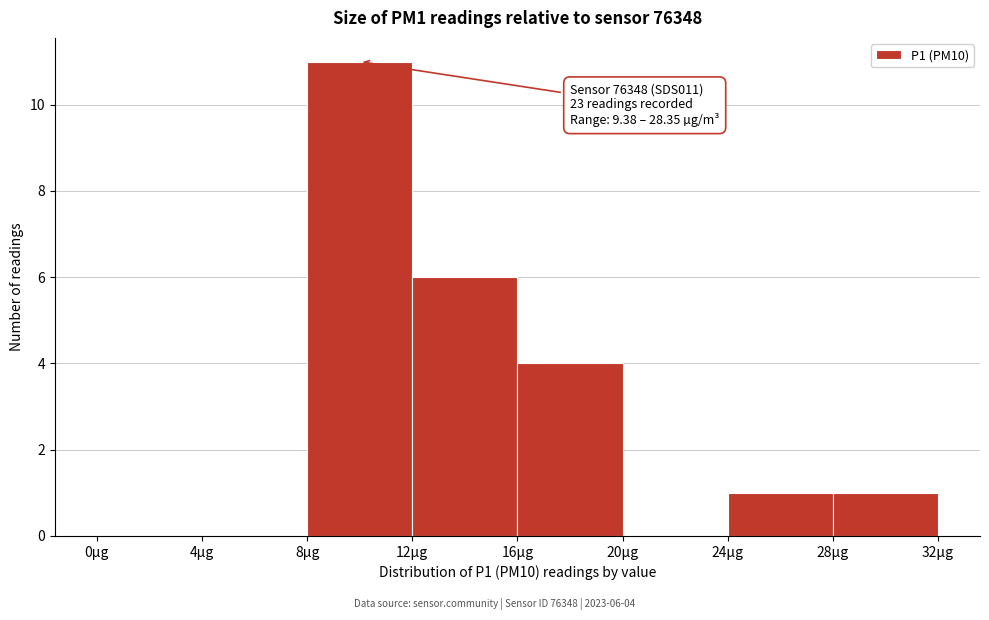

Over which range of the x-axis is the bar tallest?

8 to 12